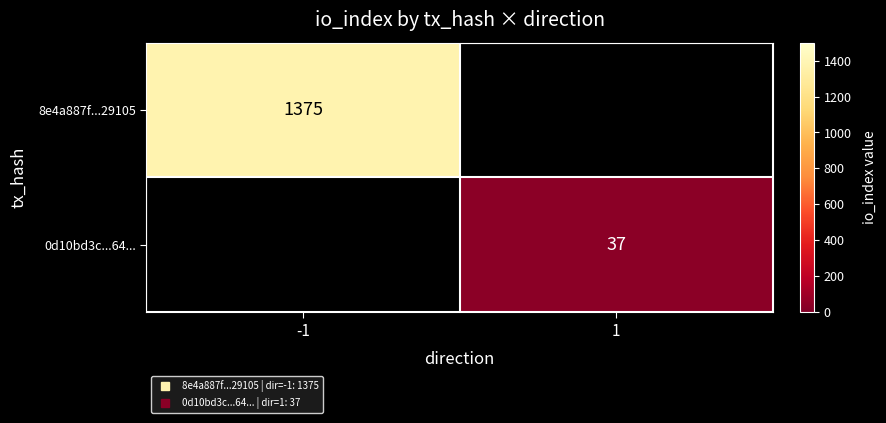

List the series in order of their overall mean, highest first.

8e4a887f...29105, 0d10bd3c...64...